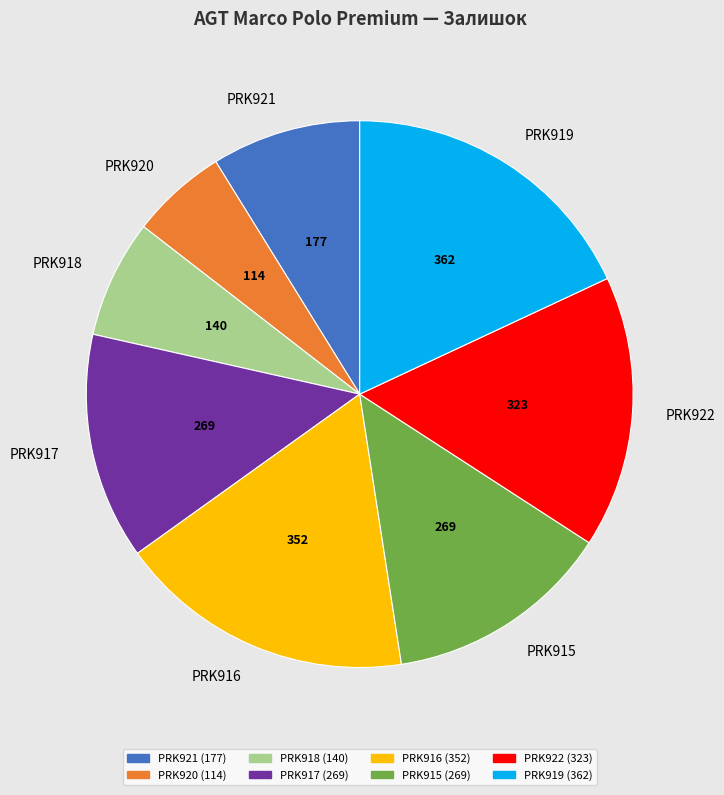

What is the ratio of the value at PRK915 to the value at PRK920?

2.4